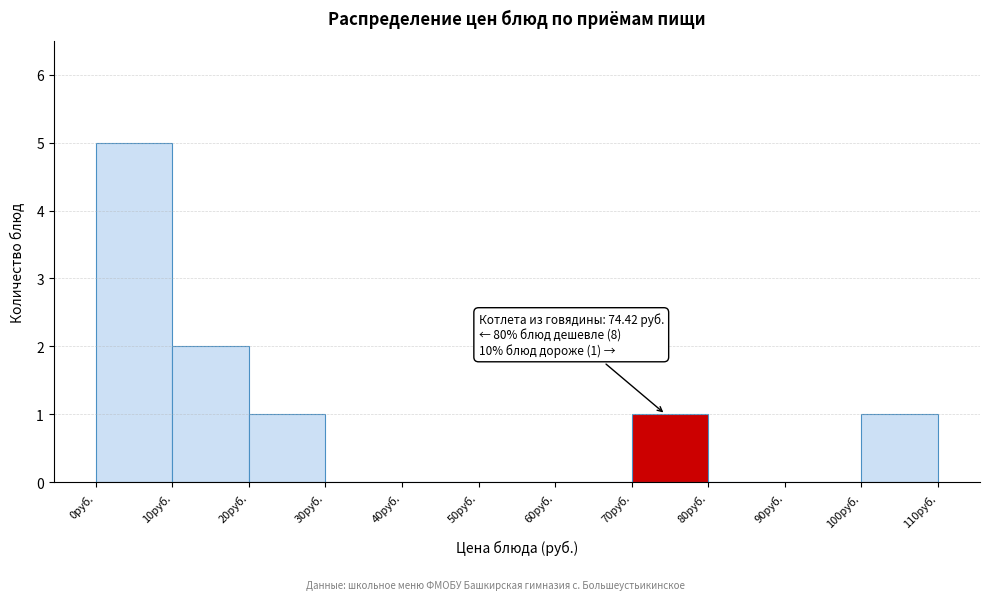

Which range on the x-axis has the tallest bar?

0 to 10